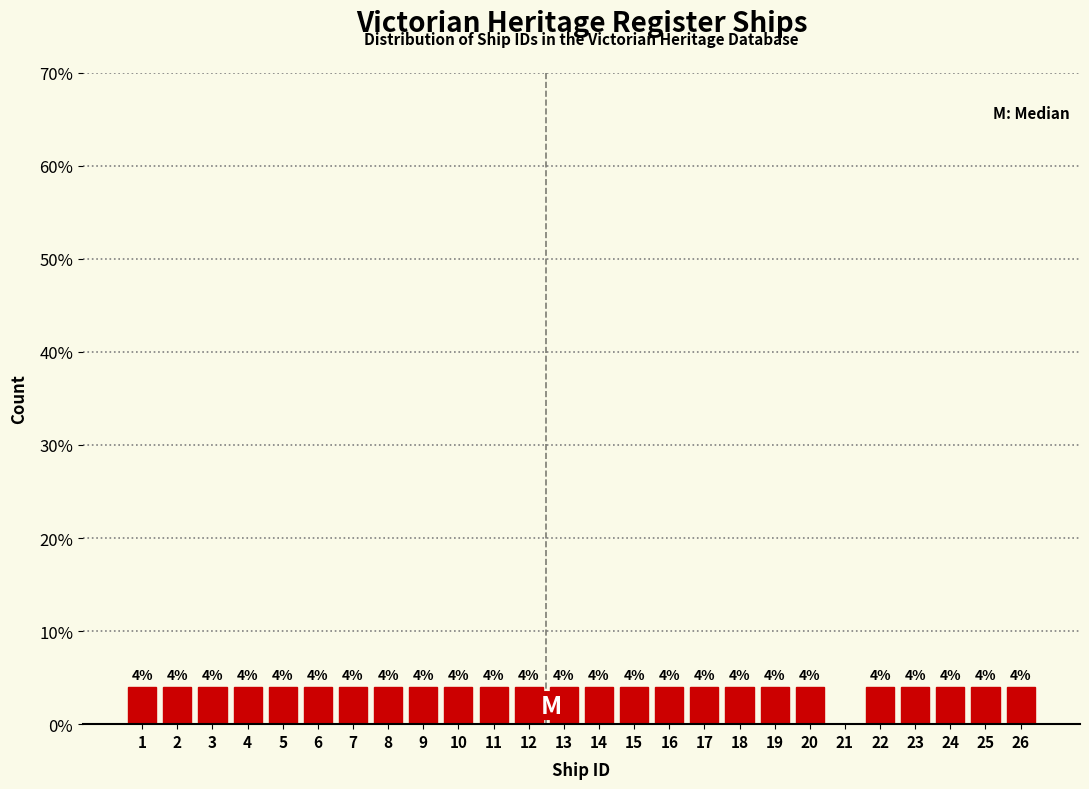

Reading left to right, extract all data points from this chart.

1=4	2=4	3=4	4=4	5=4	6=4	7=4	8=4	9=4	10=4	11=4	12=4	13=4	14=4	15=4	16=4	17=4	18=4	19=4	20=4	21=0	22=4	23=4	24=4	25=4	26=4